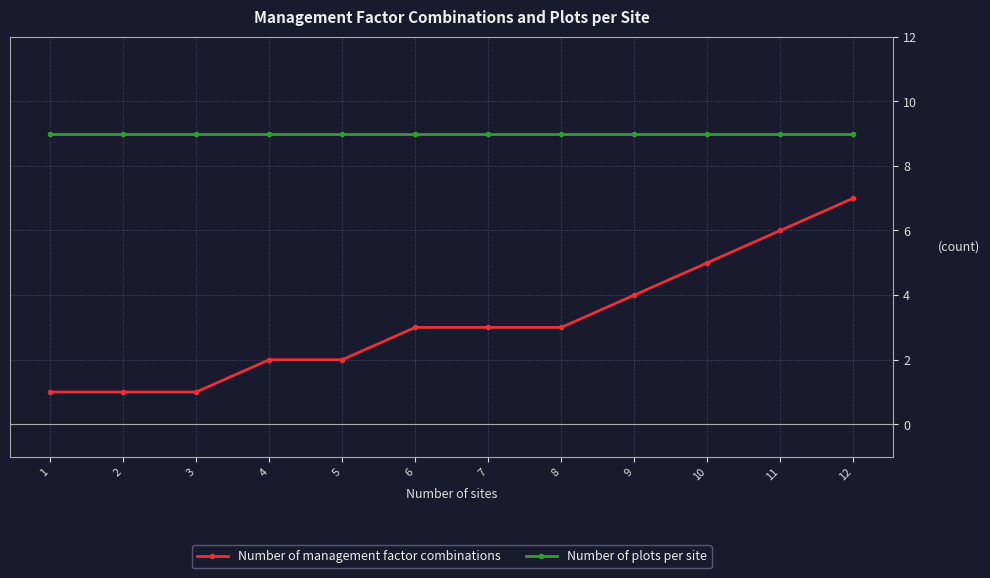

What is the value of the Number of management factor combinations point at the 4th from the left?

2